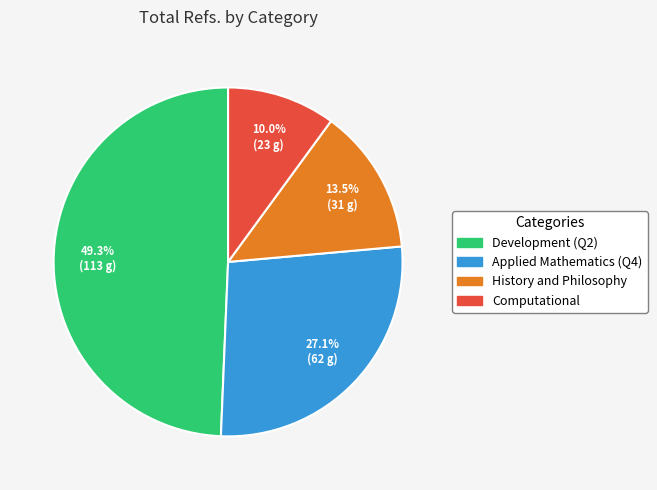

Rank the categories by value from lowest to highest.

Computational, History and Philosophy, Applied Mathematics (Q4), Development (Q2)